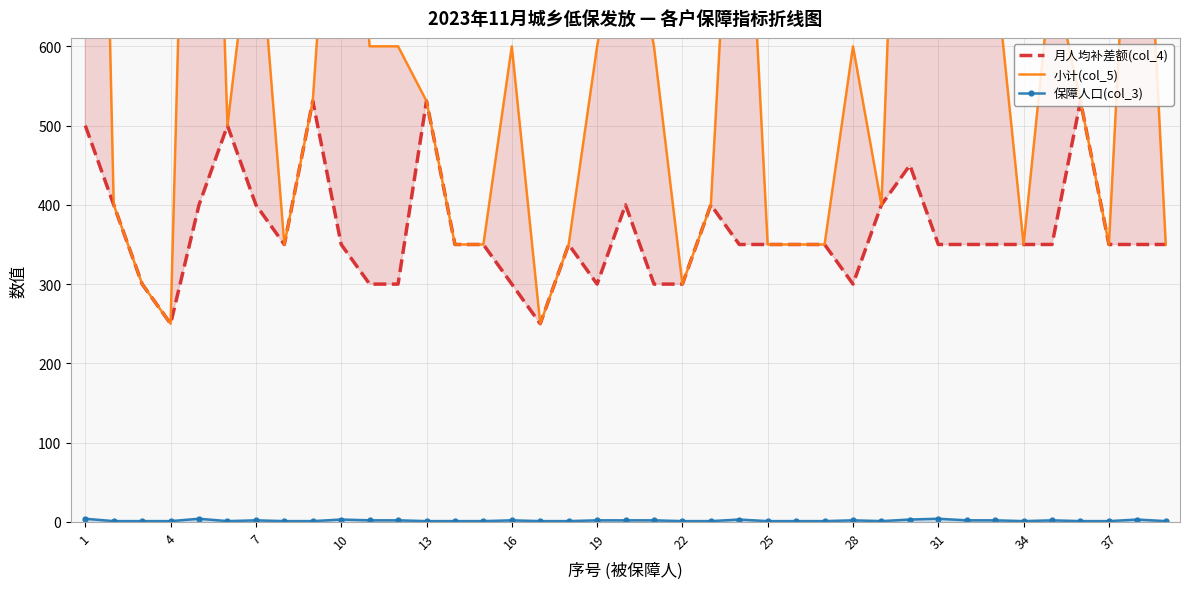

Which series changed the most between 16 and 36?

月人均补差额(col_4)